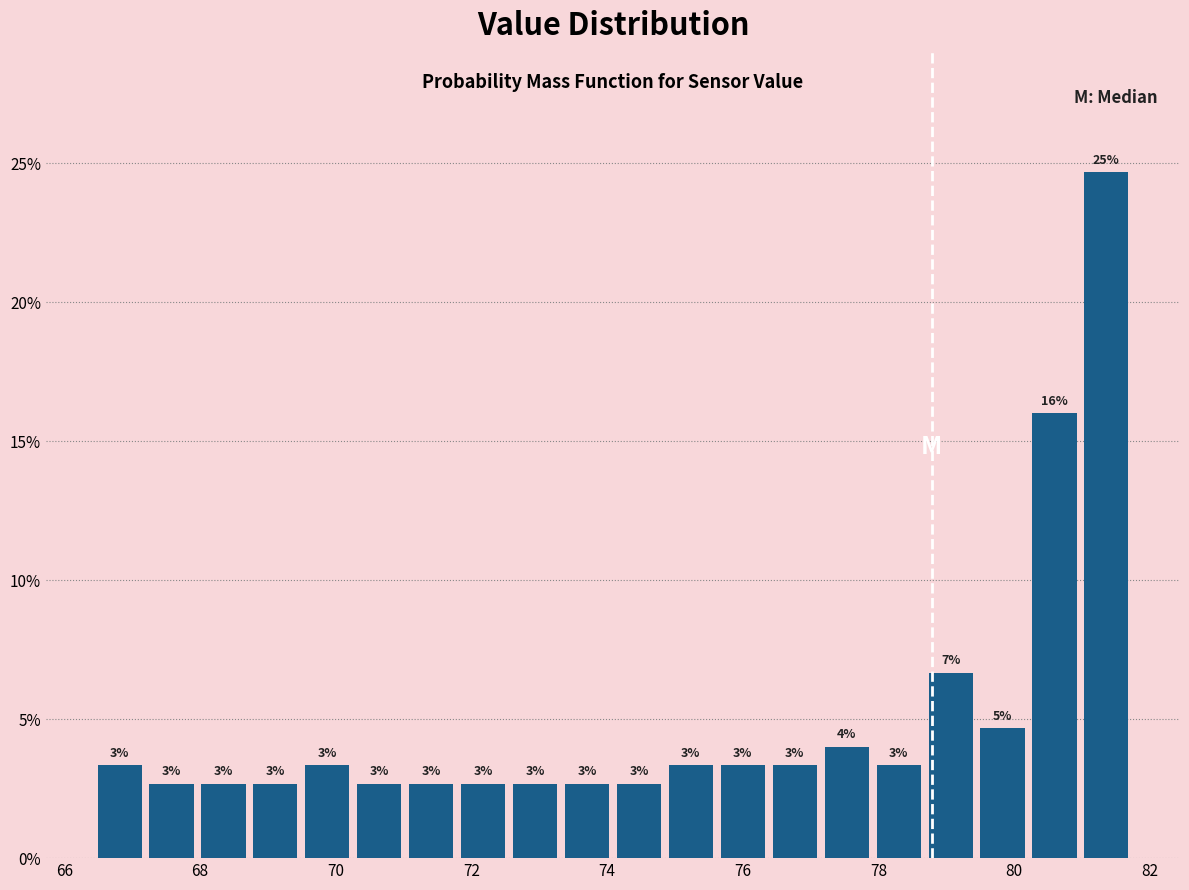

Around what value on the x-axis is the tallest bar? Give the approximate position of its centre, as read against the axis.

81.4